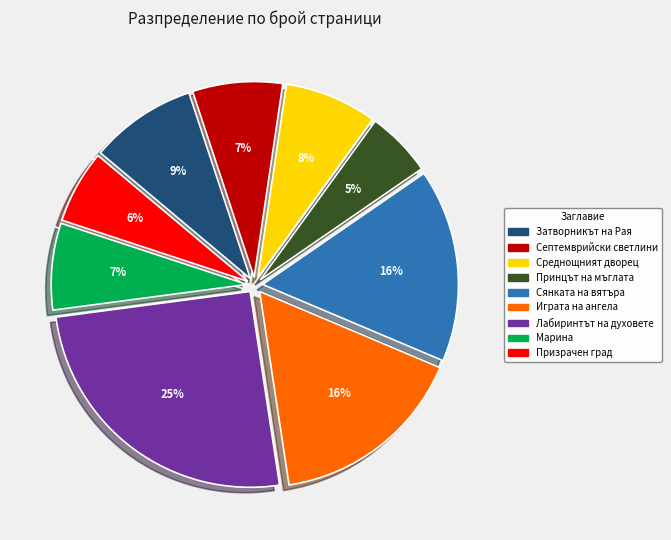

To the nearest percent, what percentage of the pie is Сянката на вятъра?

16%